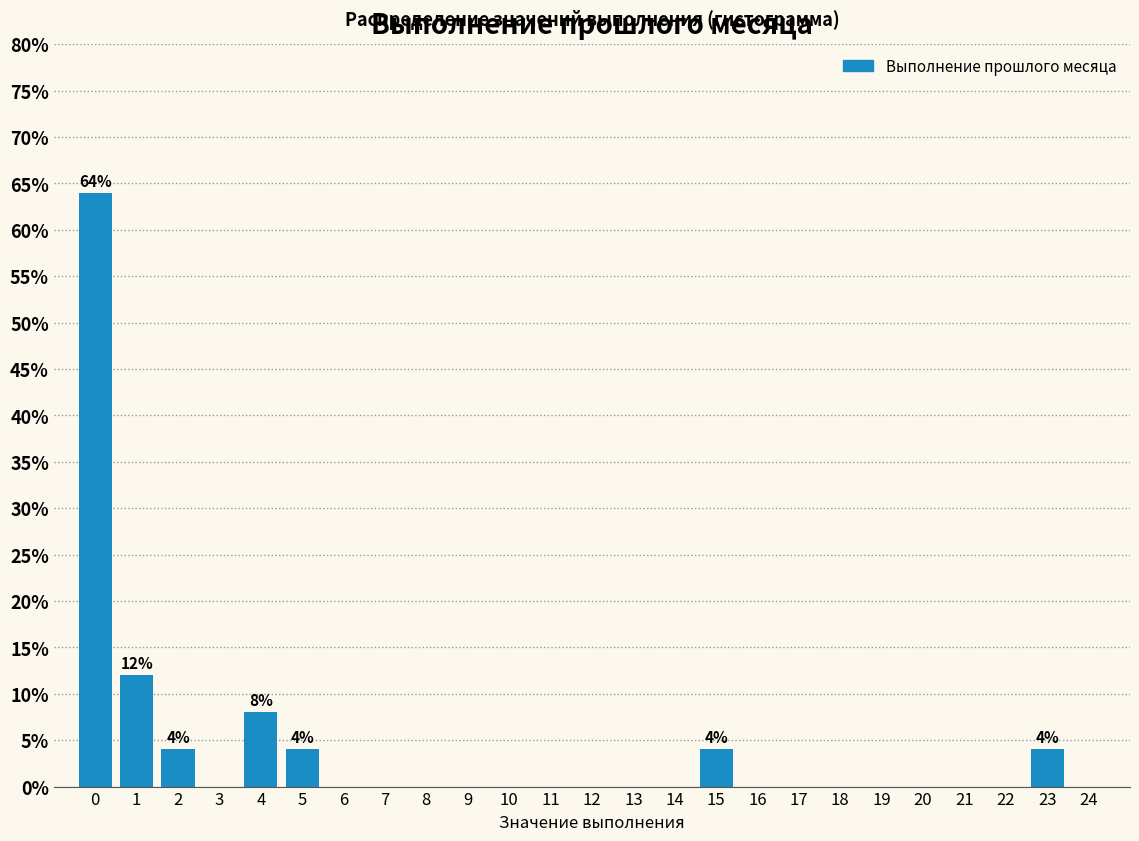

Reading left to right, extract all data points from this chart.

0=64	1=12	2=4	3=0	4=8	5=4	6=0	7=0	8=0	9=0	10=0	11=0	12=0	13=0	14=0	15=4	16=0	17=0	18=0	19=0	20=0	21=0	22=0	23=4	24=0